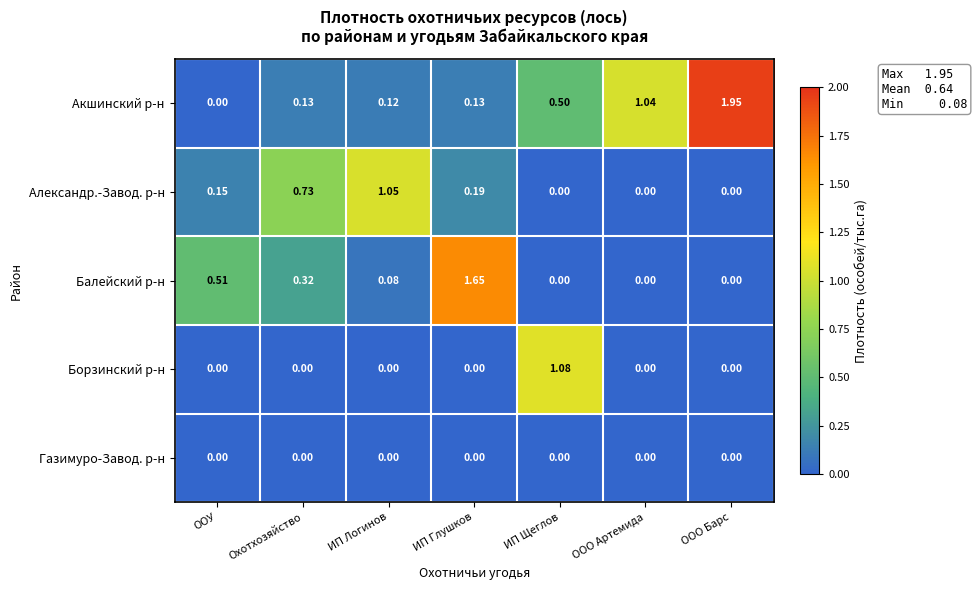

Which category has the highest value across all series?

ООО Барс